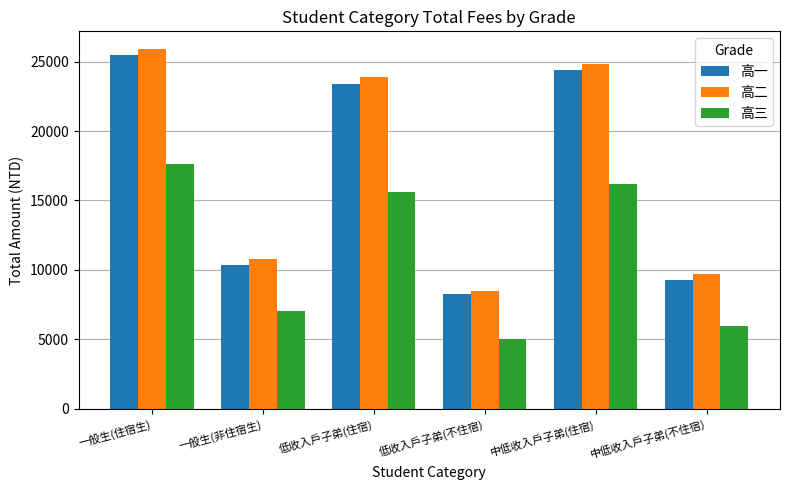

What is the value of the 高三 bar at the 4th from the left?

4993